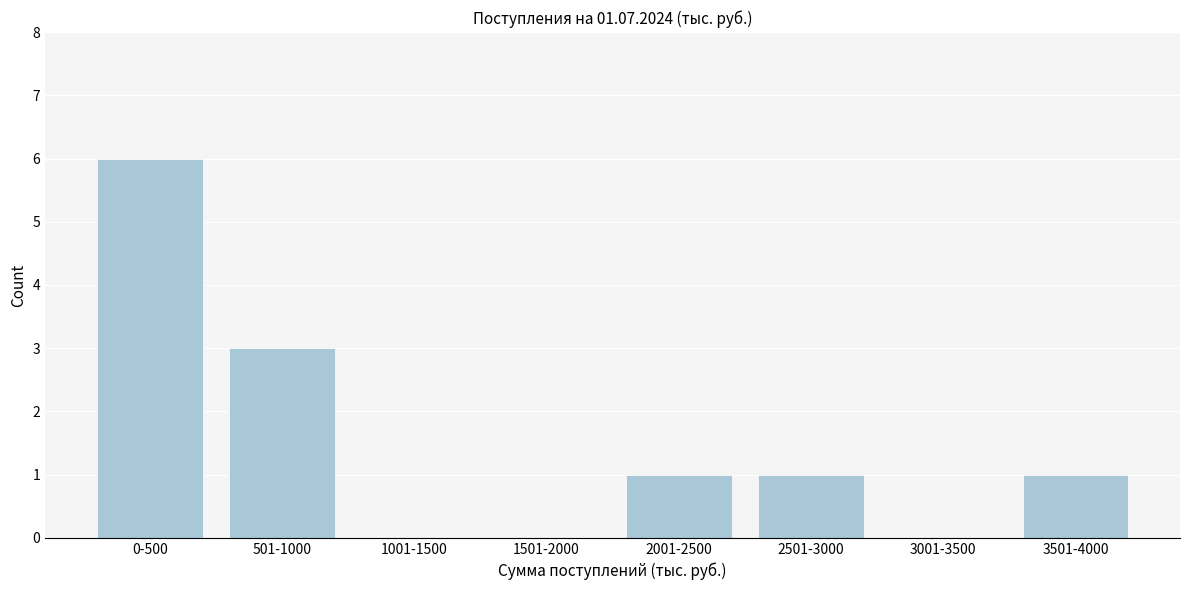

Reading left to right, extract all data points from this chart.

0-500=6	501-1000=3	1001-1500=0	1501-2000=0	2001-2500=1	2501-3000=1	3001-3500=0	3501-4000=1